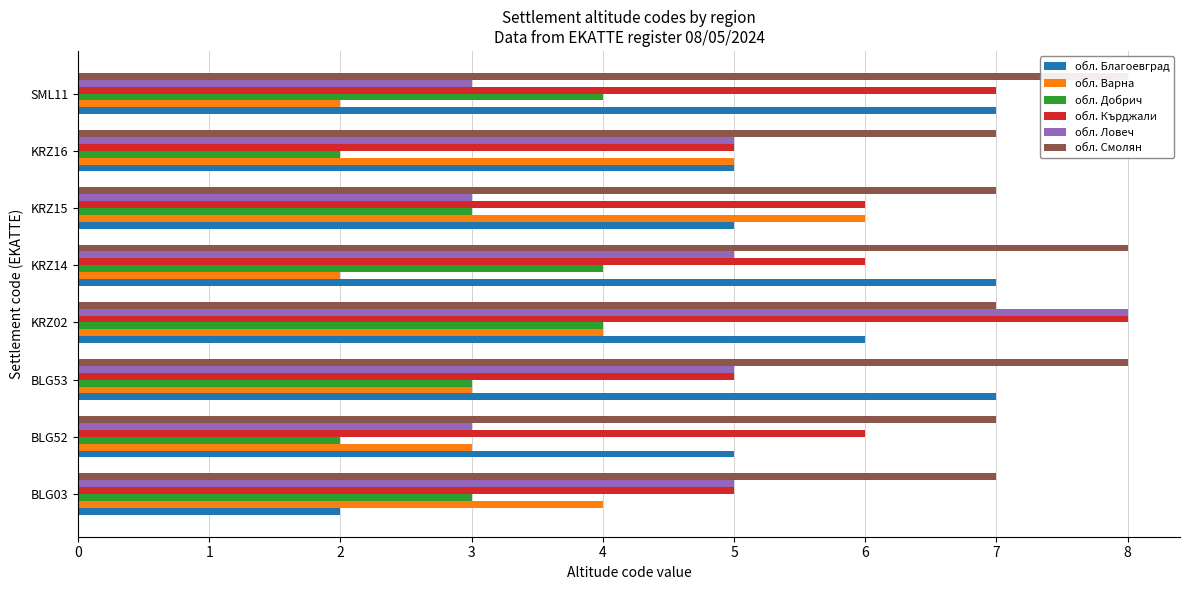

Rank the series by their maximum value, from highest to lowest.

обл. Кърджали, обл. Ловеч, обл. Смолян, обл. Благоевград, обл. Варна, обл. Добрич